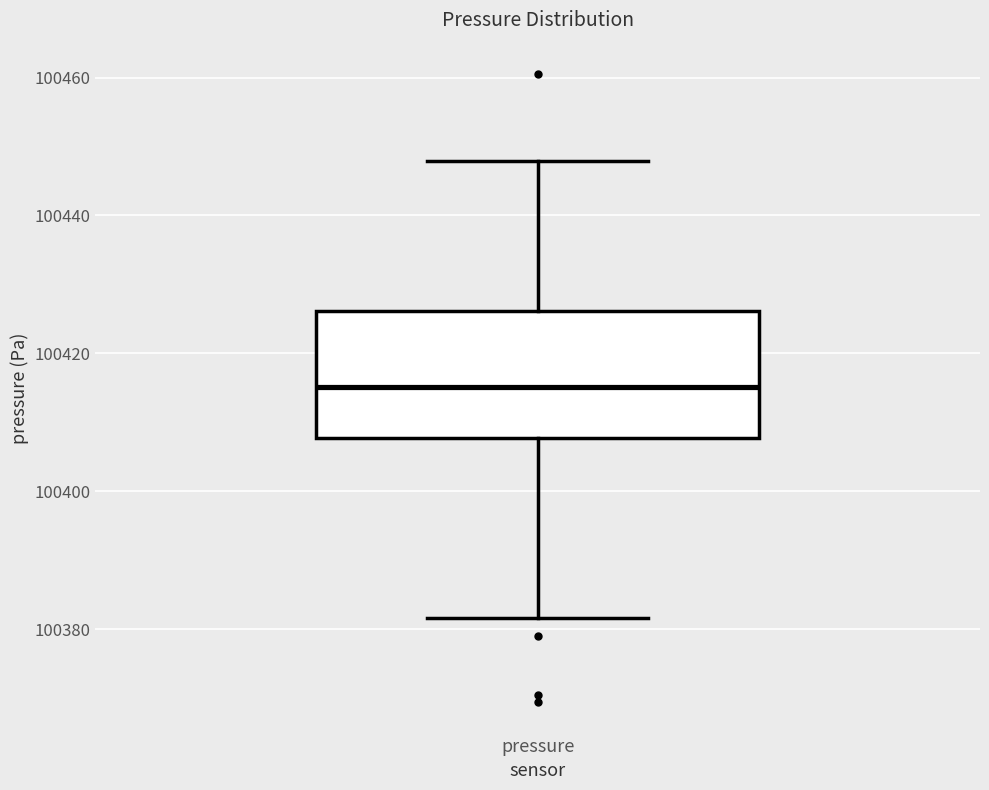

Read this box plot against the y-axis: the position of the median line, the range covered by the box, and the ends of both whiskers. The values are not printed on the chart, so give them approximately, as read against the axis.

median 100416, box 100408 to 100426, whiskers 100382 to 100448